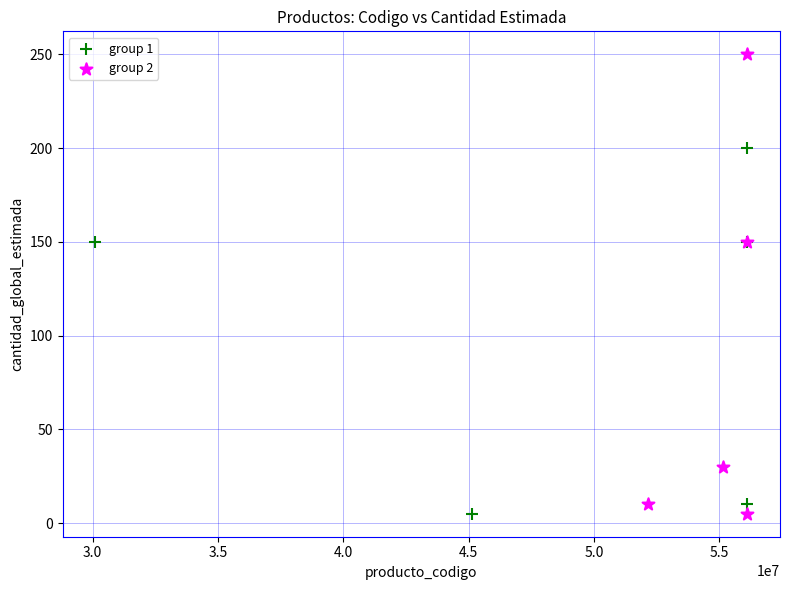

Which series reaches the maximum Y coordinate?

group 2